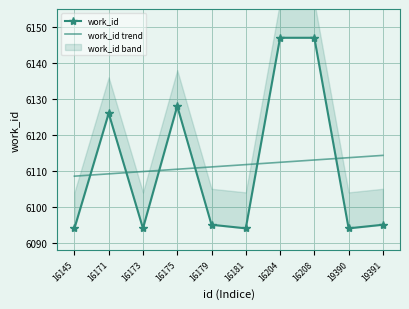

The value of work_id trend at 16208 is 3878.3. True or false?

False